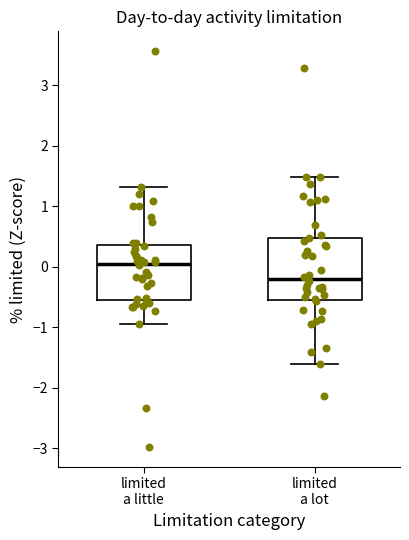

Where does the upper whisker of the box for limited a lot end on the y-axis? The values are not printed on the chart, so give them approximately, as read against the axis.

1.5